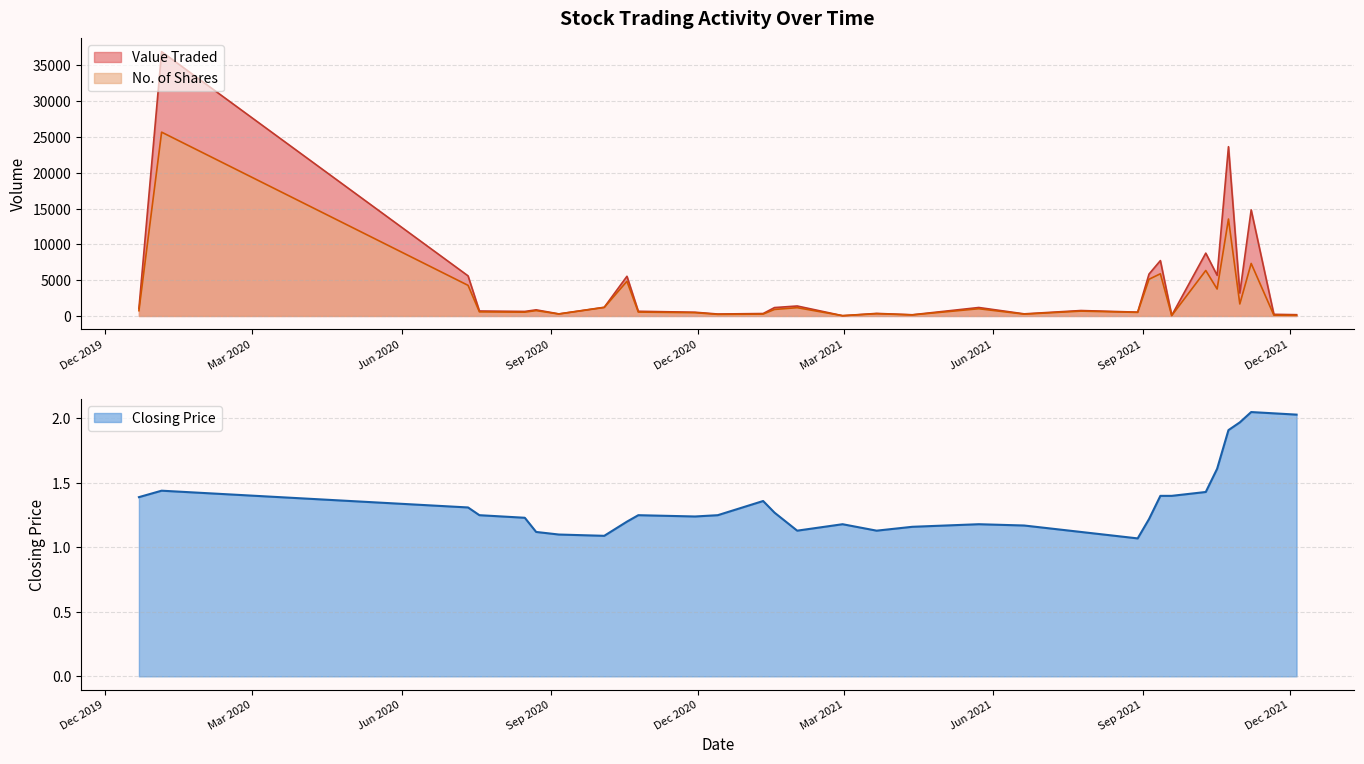

True or false: Value Traded and No. of Shares intersect in this chart.

False